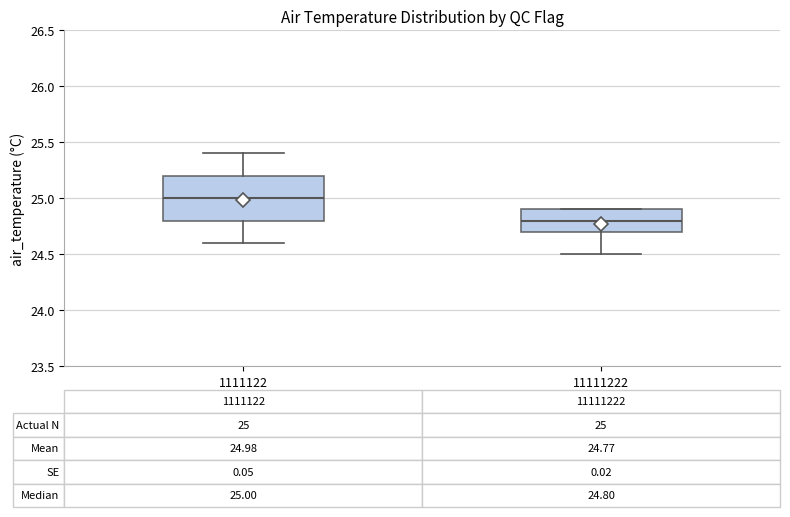

Which box has the lowest median line?

11111222